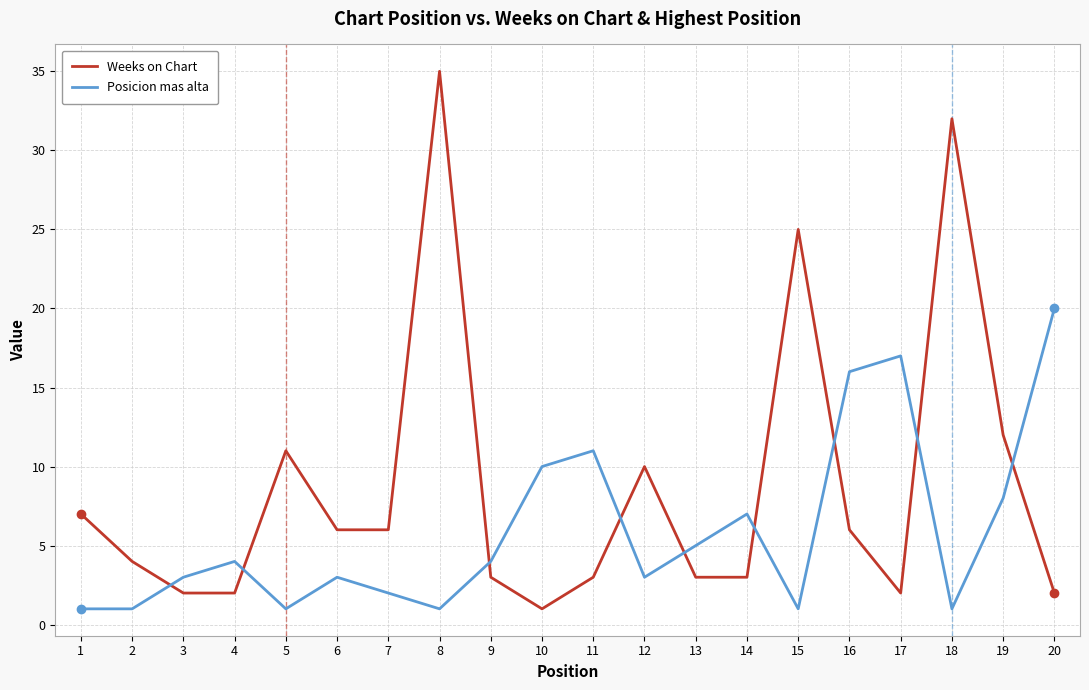

Reading left to right, transcribe all the data shown in this chart.

Weeks on Chart: 1=7	2=4	3=2	4=2	5=11	6=6	7=6	8=35	9=3	10=1	11=3	12=10	13=3	14=3	15=25	16=6	17=2	18=32	19=12	20=2
Posicion mas alta: 1=1	2=1	3=3	4=4	5=1	6=3	7=2	8=1	9=4	10=10	11=11	12=3	13=5	14=7	15=1	16=16	17=17	18=1	19=8	20=20